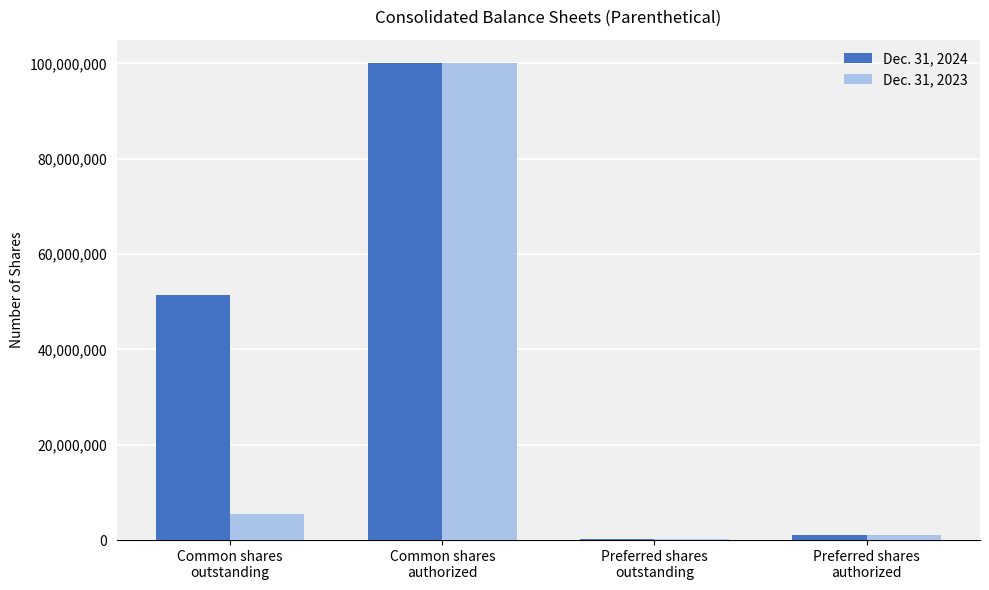

What is the greatest value displayed?

100000000